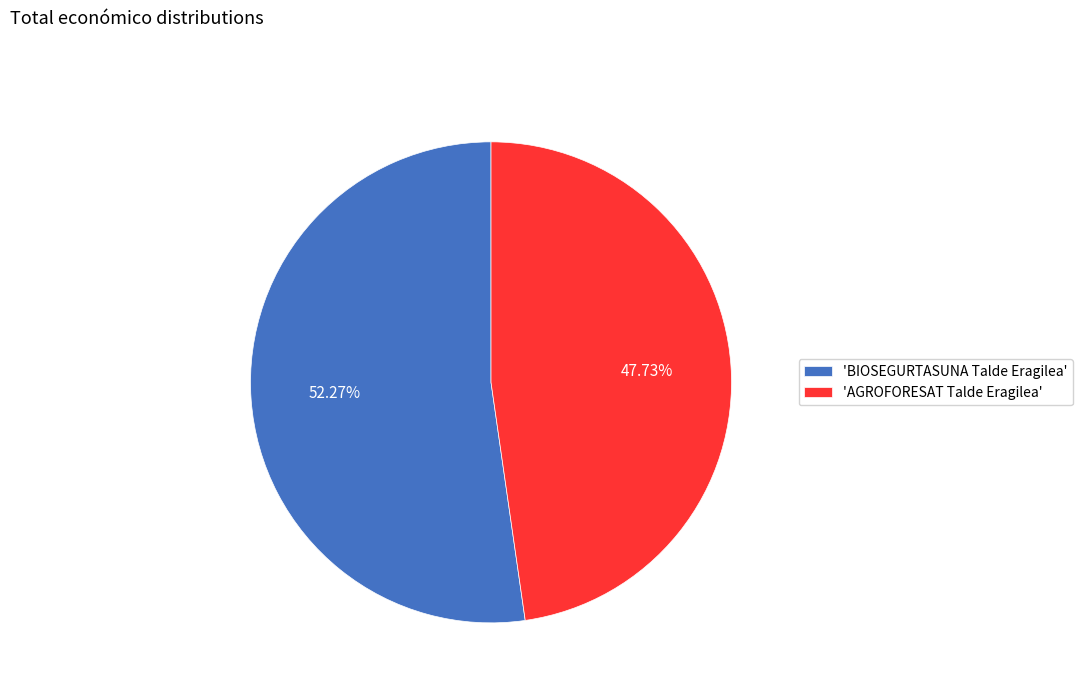

Is there a majority slice in this chart?

Yes